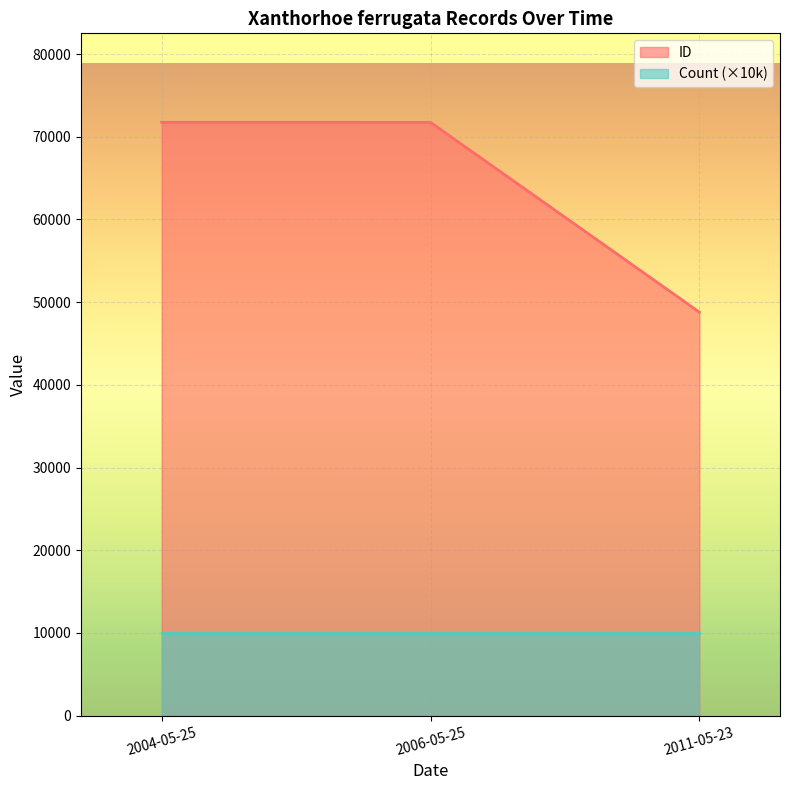

What is the sum of all ID values?

192285